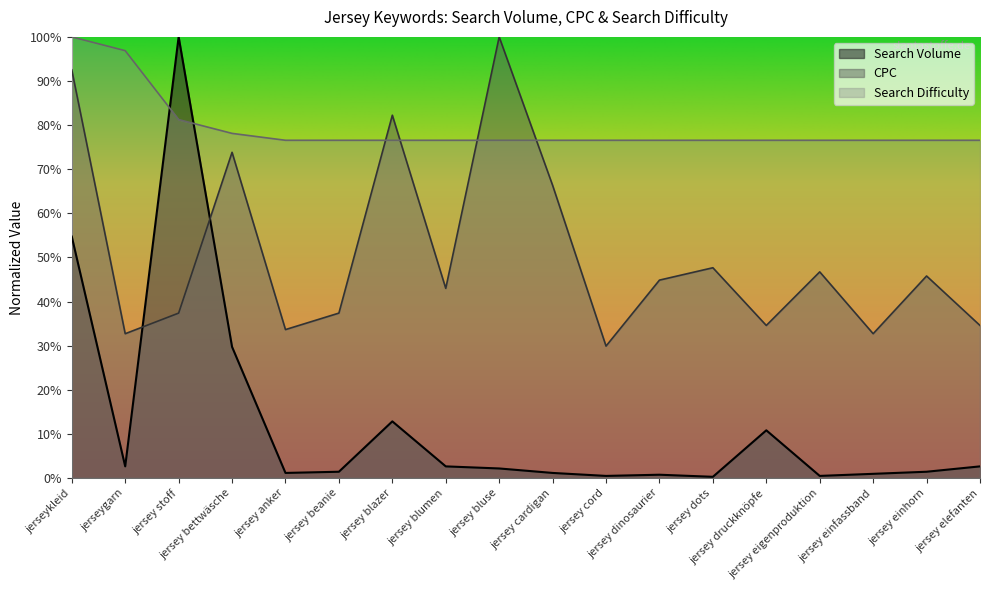

Reading right to left, list all the values displayed in this chart.

Search Volume: jersey elefanten=2.6	jersey einhorn=1.4	jersey einfassband=0.9	jersey eigenproduktion=0.5	jersey druckknöpfe=10.8	jersey dots=0.3	jersey dinosaurier=0.7	jersey cord=0.5	jersey cardigan=1.1	jersey bluse=2.2	jersey blumen=2.6	jersey blazer=12.8	jersey beanie=1.4	jersey anker=1.1	jersey bettwäsche=29.7	jersey stoff=100.0	jerseygarn=2.6	jerseykleid=54.7
CPC: jersey elefanten=34.6	jersey einhorn=45.8	jersey einfassband=32.7	jersey eigenproduktion=46.7	jersey druckknöpfe=34.6	jersey dots=47.7	jersey dinosaurier=44.9	jersey cord=29.9	jersey cardigan=66.4	jersey bluse=100.0	jersey blumen=43.0	jersey blazer=82.2	jersey beanie=37.4	jersey anker=33.6	jersey bettwäsche=73.8	jersey stoff=37.4	jerseygarn=32.7	jerseykleid=92.5
Search Difficulty: jersey elefanten=76.6	jersey einhorn=76.6	jersey einfassband=76.6	jersey eigenproduktion=76.6	jersey druckknöpfe=76.6	jersey dots=76.6	jersey dinosaurier=76.6	jersey cord=76.6	jersey cardigan=76.6	jersey bluse=76.6	jersey blumen=76.6	jersey blazer=76.6	jersey beanie=76.6	jersey anker=76.6	jersey bettwäsche=78.1	jersey stoff=81.2	jerseygarn=96.9	jerseykleid=100.0